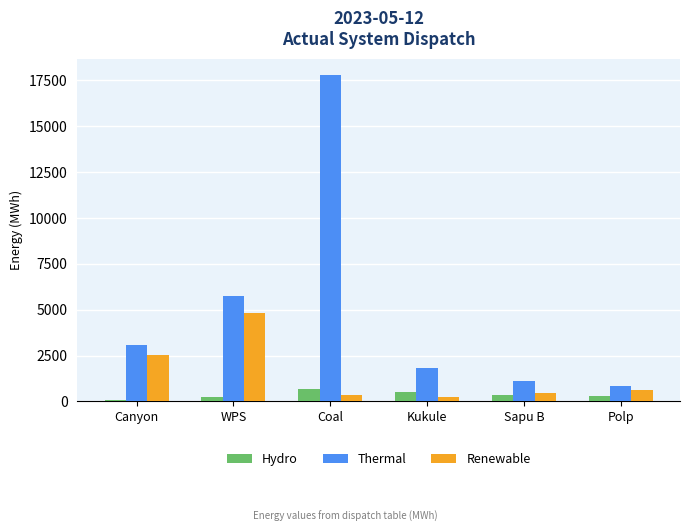

Read the Renewable value at Coal, to the nearest 10.

350